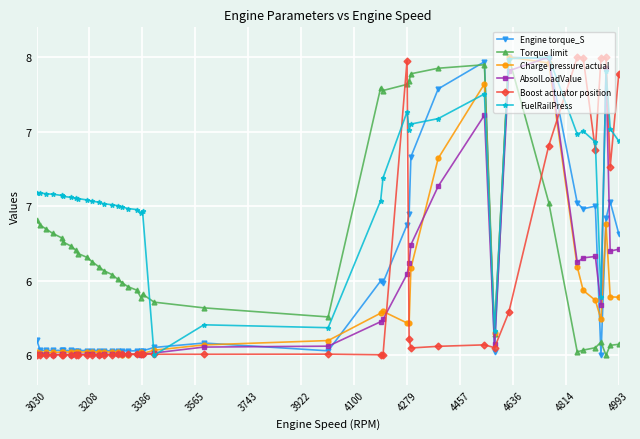

What is the difference between the maximum and minimum values in the Engine torque_S series?

2.0